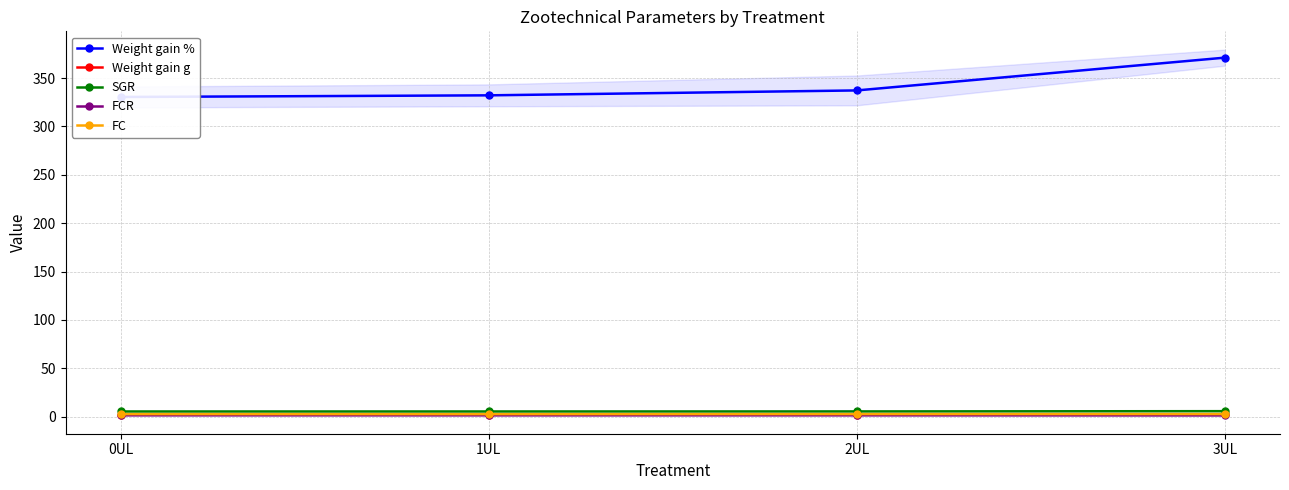

How many lines are shown in the chart?

5